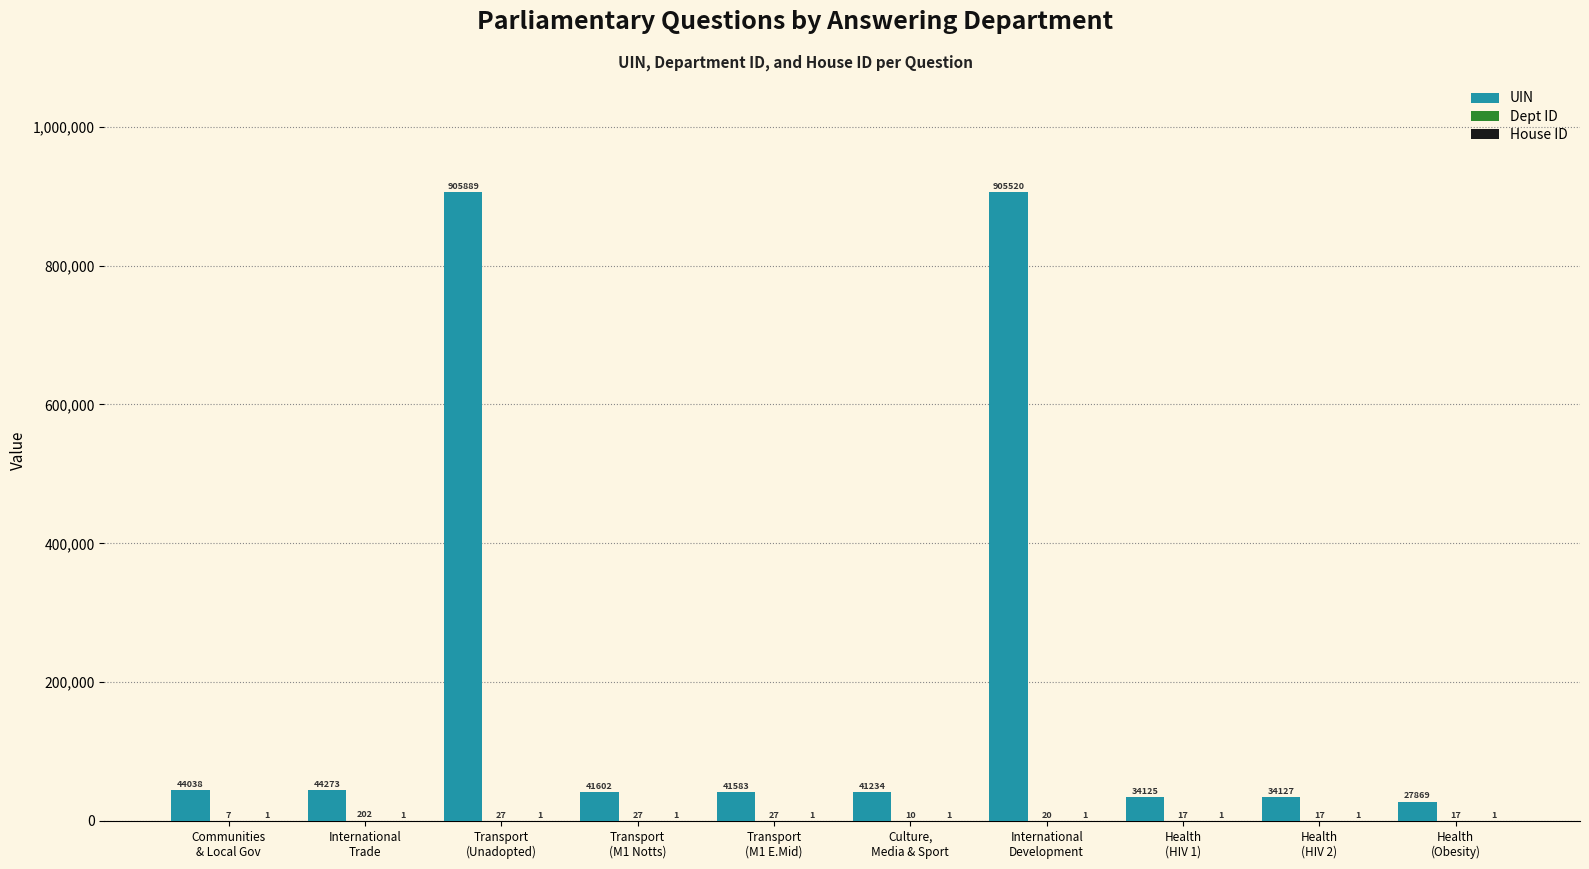

Which series has the largest total across all categories?

UIN